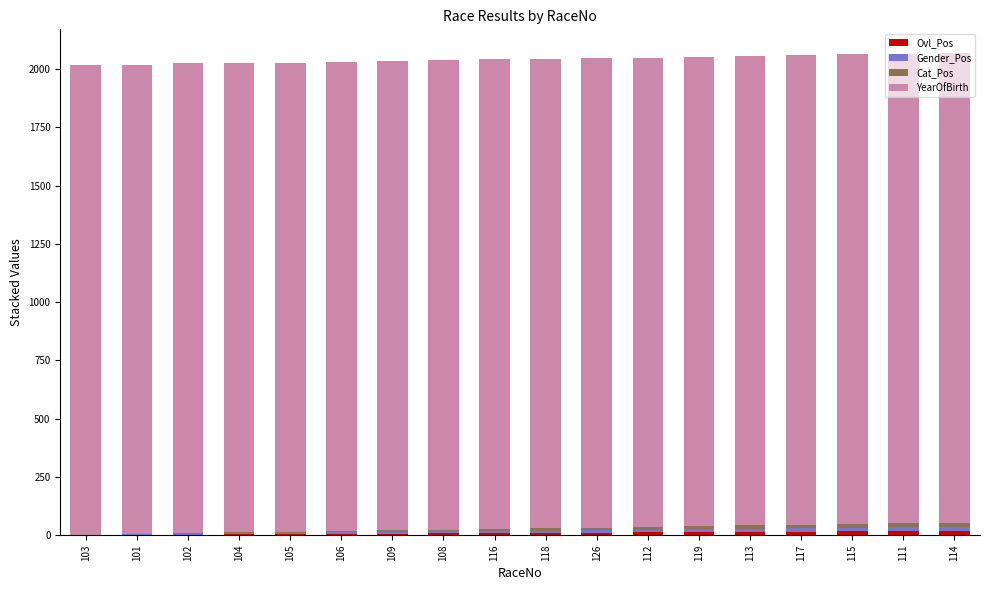

How many distinct data groups are displayed?

4